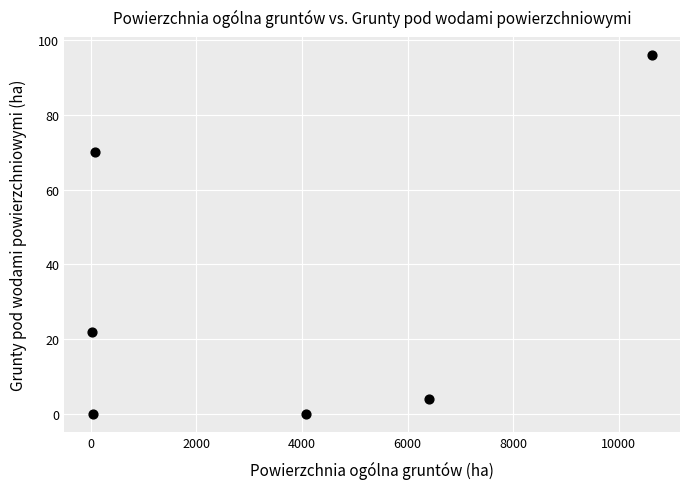

What is the range of Y values (max minus min)?

96